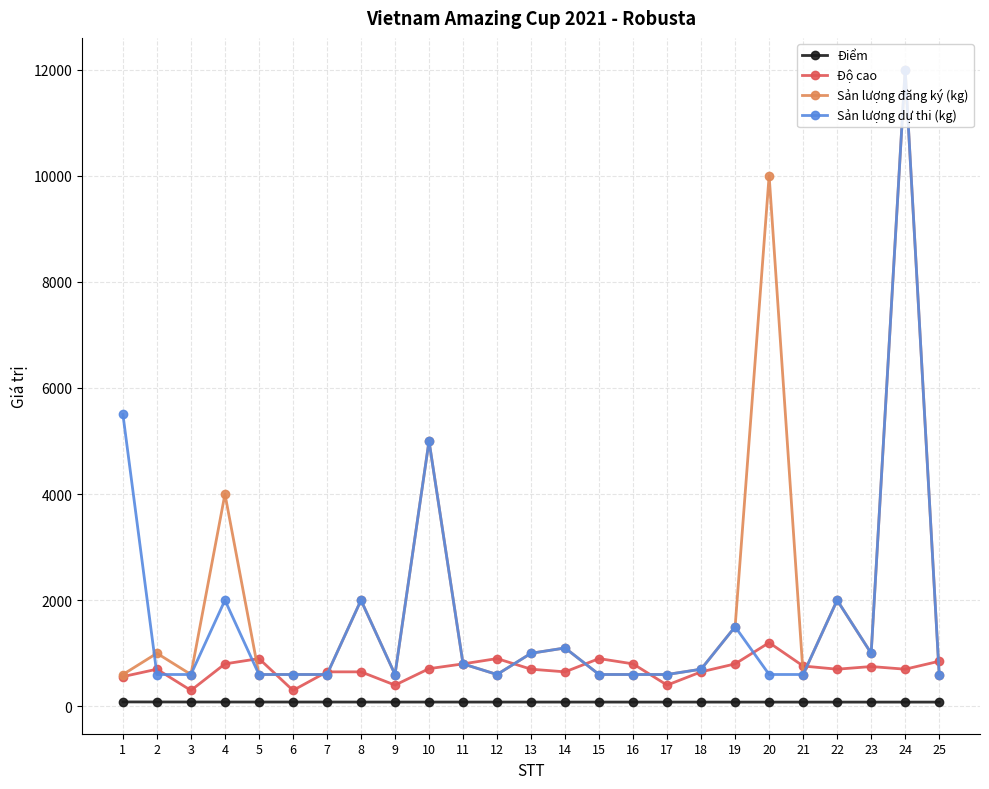

How many distinct data groups are displayed?

4